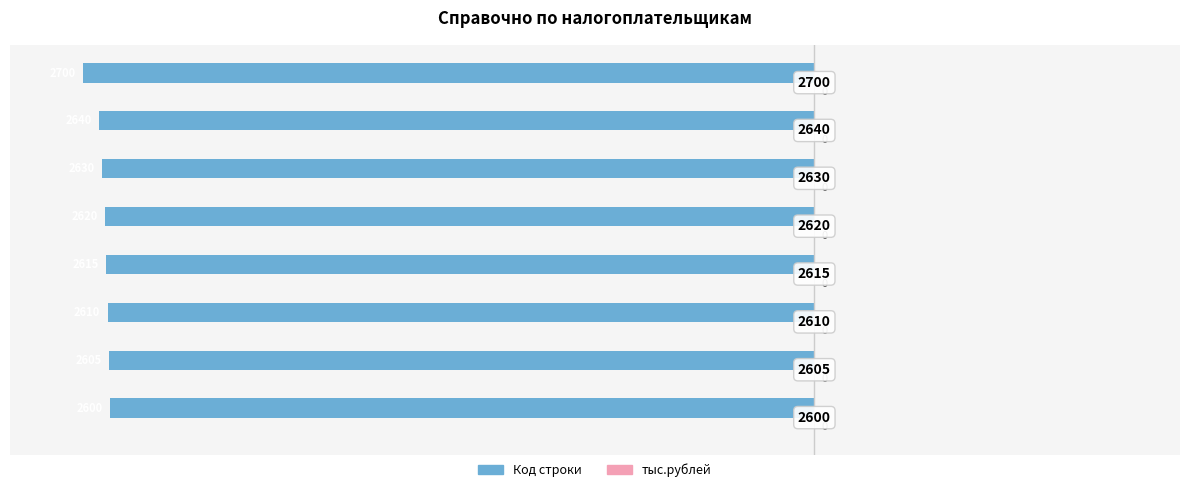

How many bars are there in total?

8